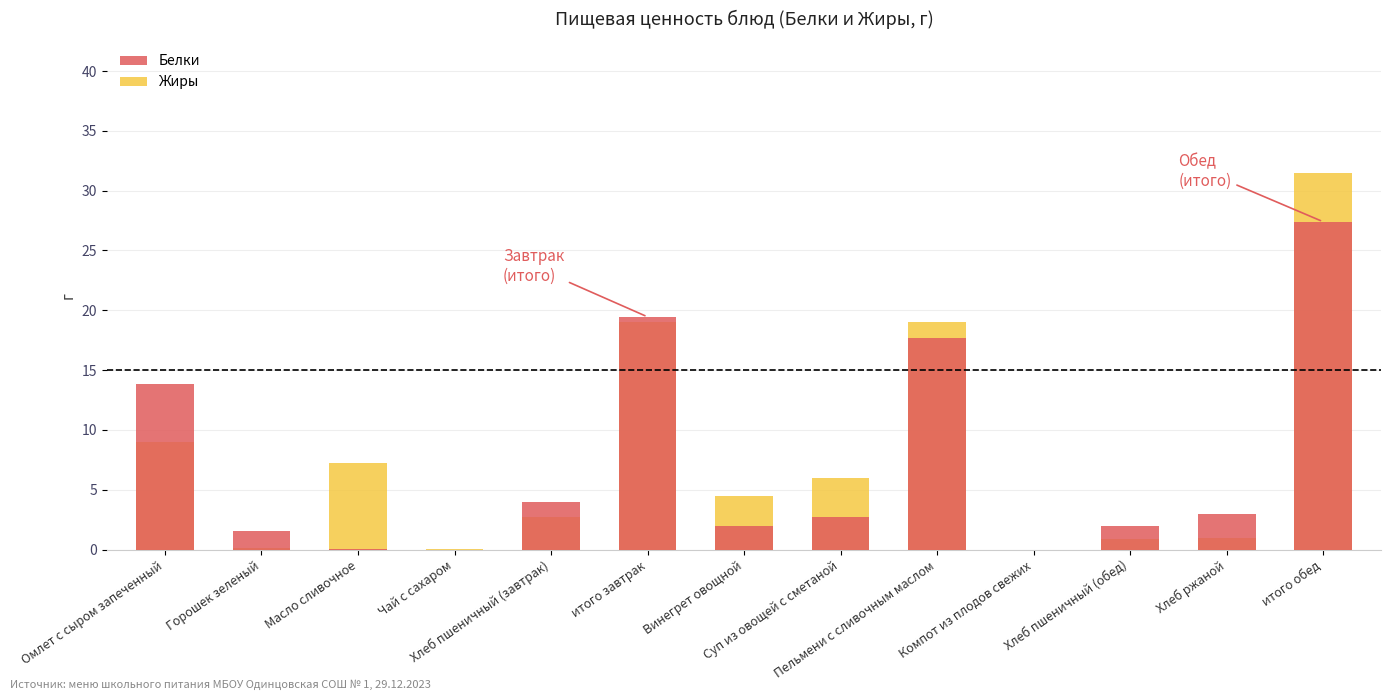

Which category has the highest value across all series?

итого обед